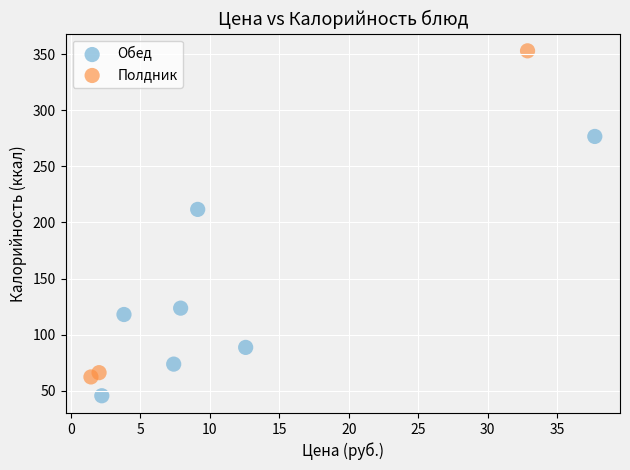

Which series has the widest spread of Y values?

Полдник